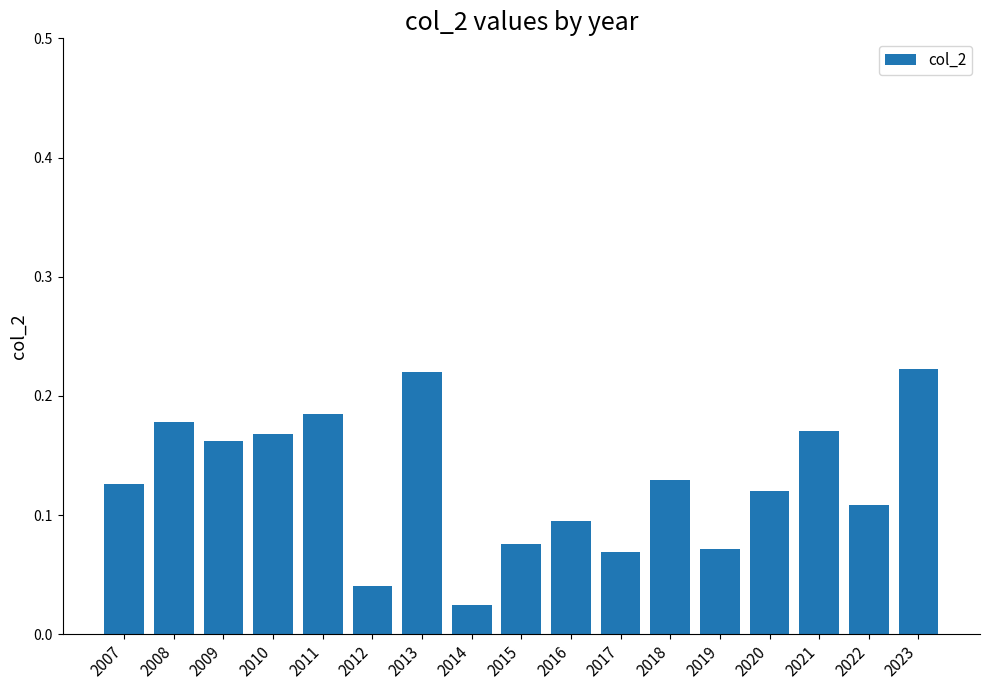

Which label corresponds to the smallest value in the chart?

2014